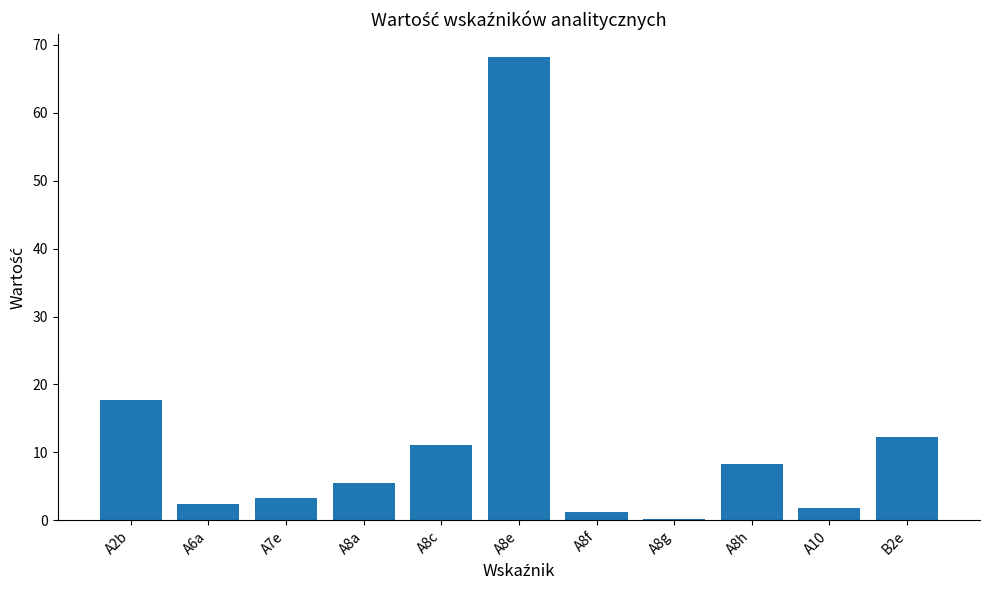

True or false: the data shows 2.4 at A6a.

True